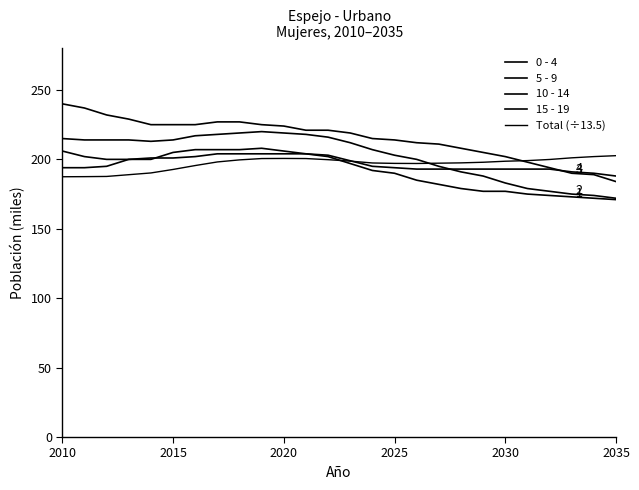

Does the chart have visible grid lines?

No